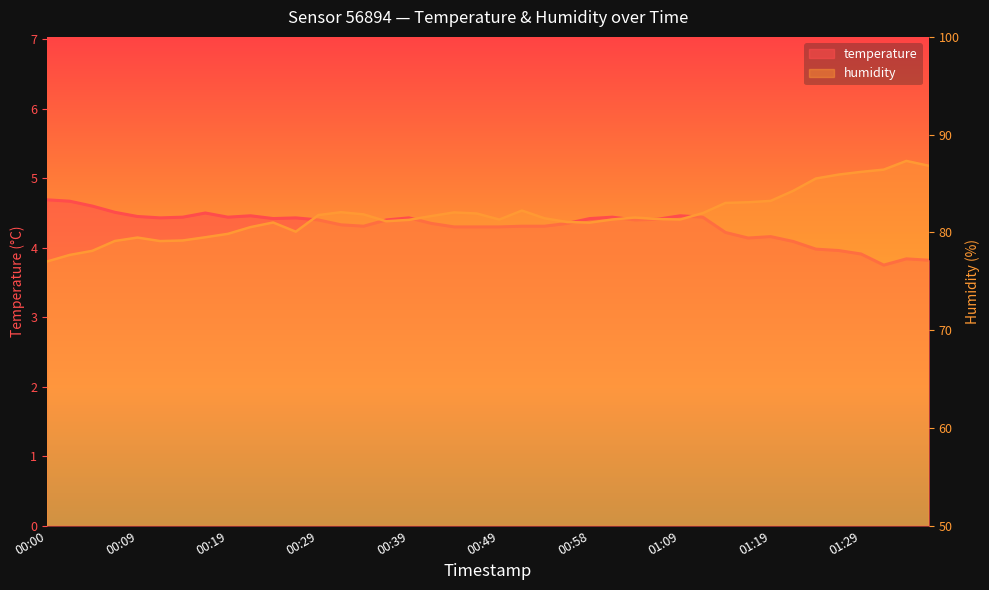

At which category does humidity reach its first local valley?

00:12